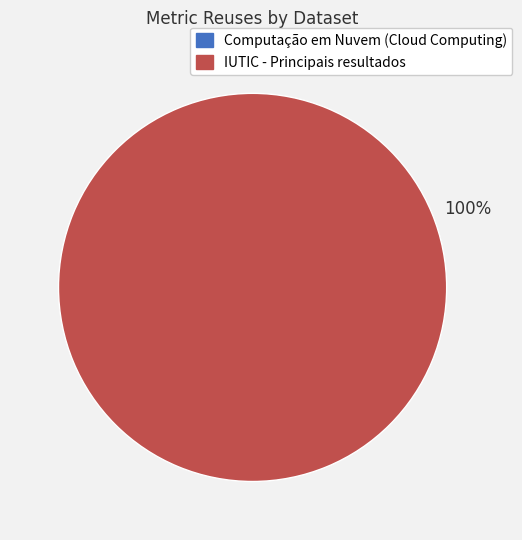

To the nearest percent, what portion does IUTIC - Principais resultados represent?

100%